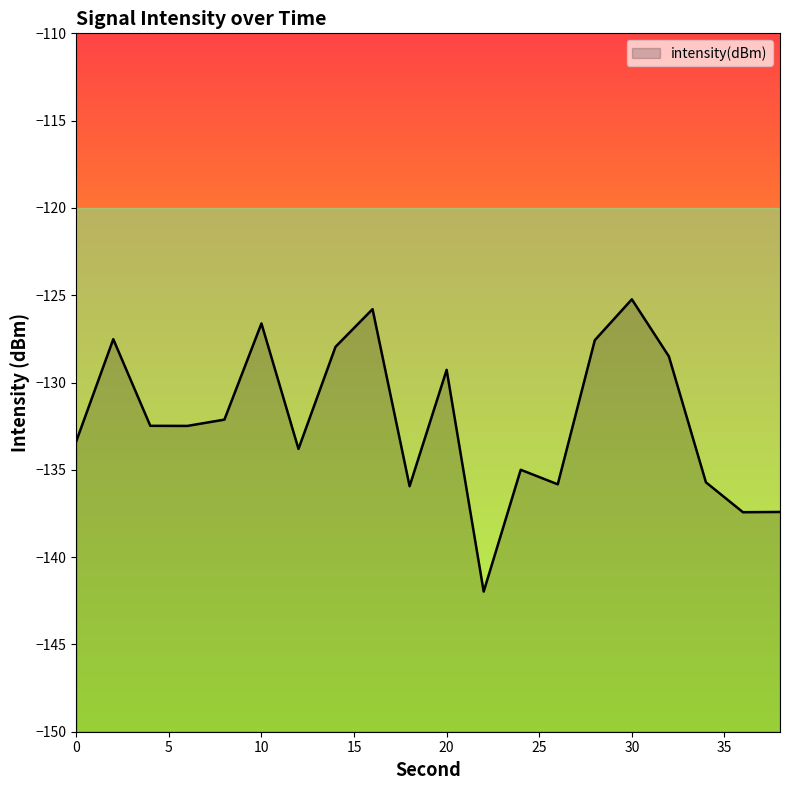

What is the difference between the maximum and minimum values?

16.7